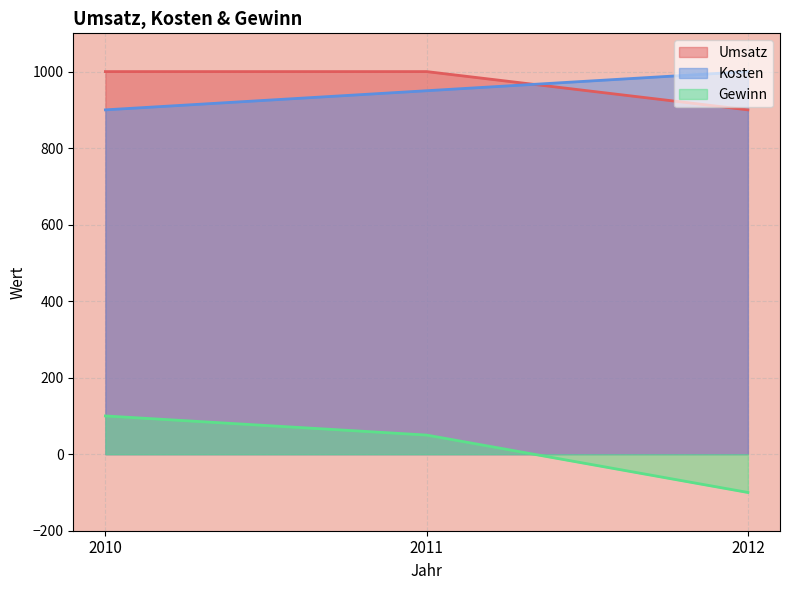

Reading left to right, what are all the values shown in this chart?

Umsatz: 1000	1000	900
Kosten: 900	950	1000
Gewinn: 100	50	-100